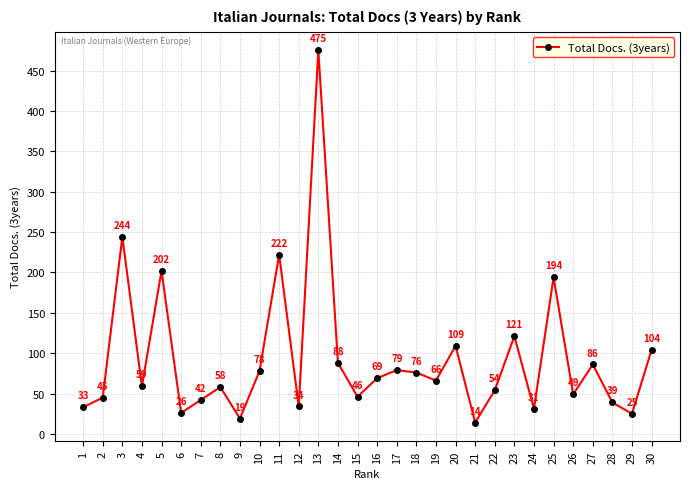

Is this an area chart (filled region under the line)?

No